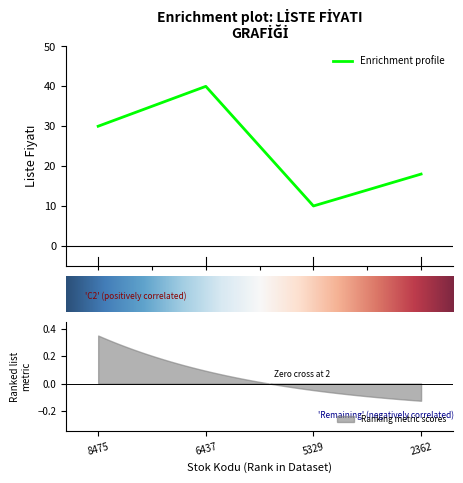

What is the smallest value displayed?

10